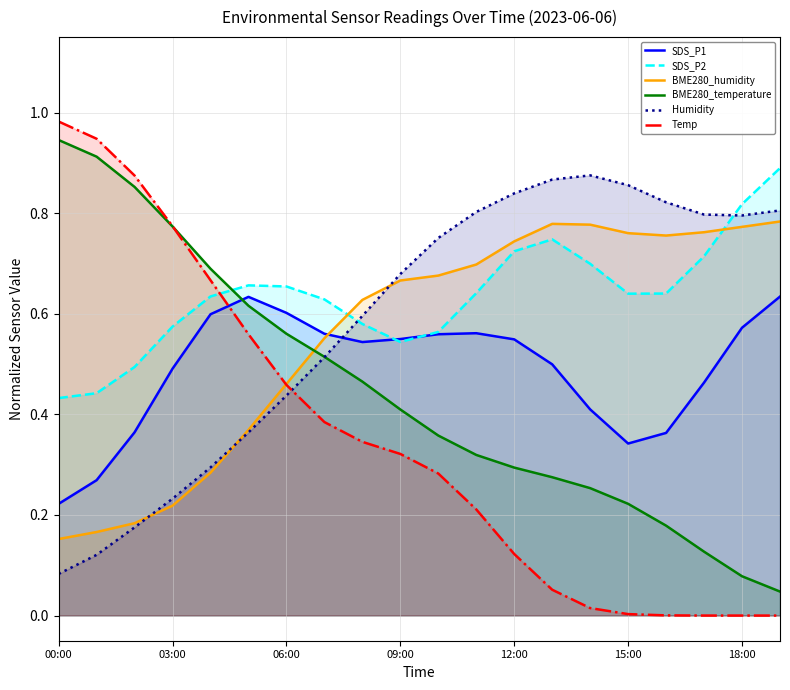

How many lines are shown in the chart?

6